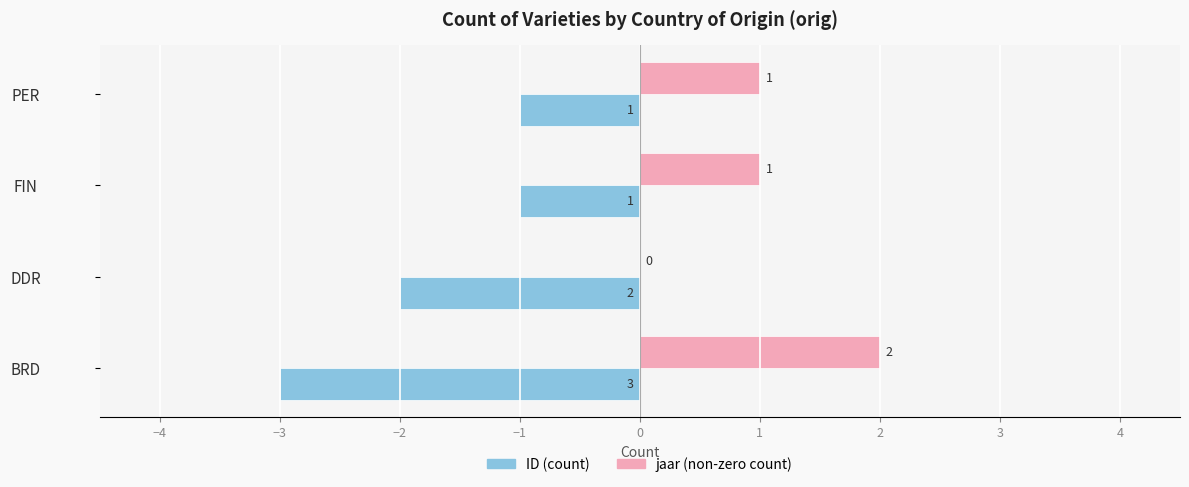

At which category does the chart reach its peak across all series?

BRD